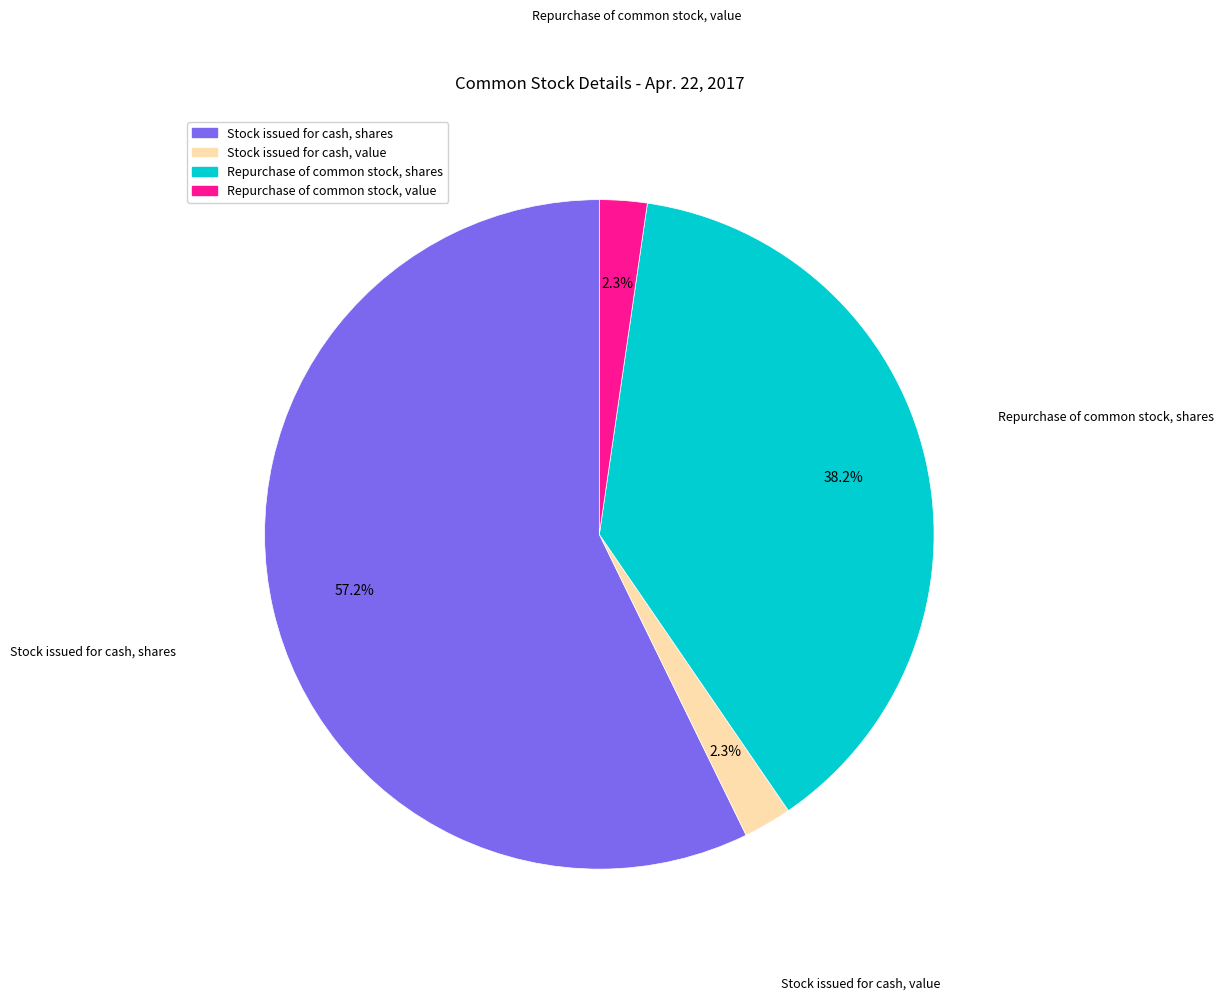

Is there any slice that represents more than half of the pie?

Yes